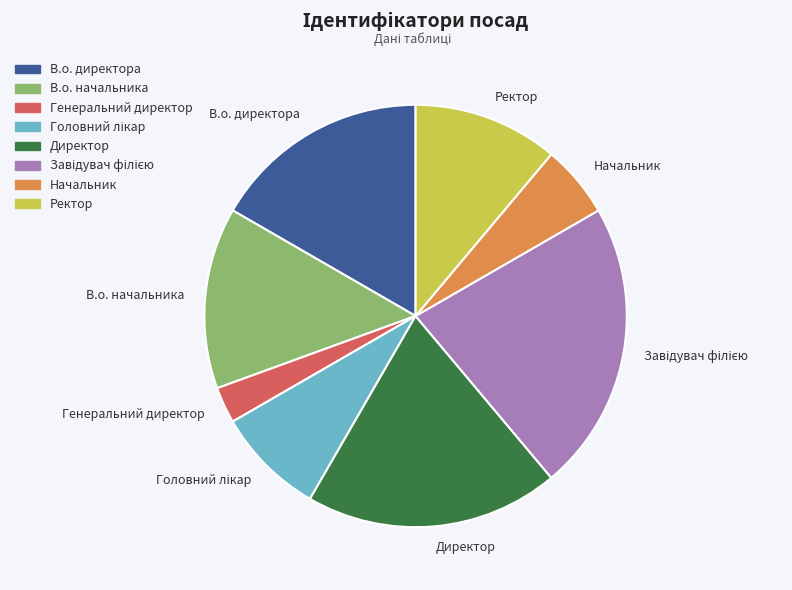

Does Ректор account for over 50% of the chart?

No